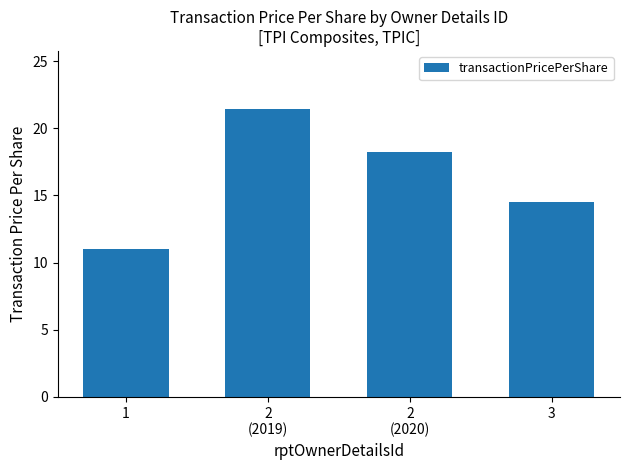

Reading left to right, extract all data points from this chart.

1=11.0	2
(2019)=21.5	2
(2020)=18.2	3=14.5